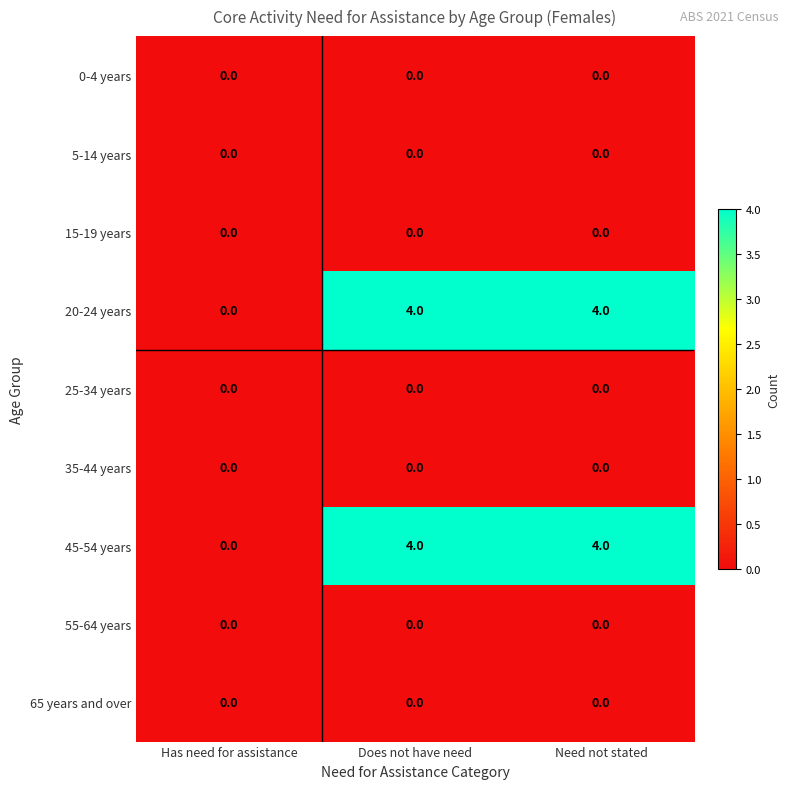

The 45-54 years series shows 4 at Need not stated. True or false?

True